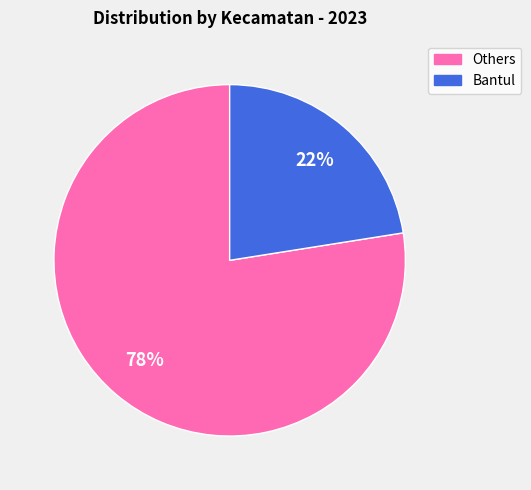

Is there any slice that represents more than half of the pie?

Yes